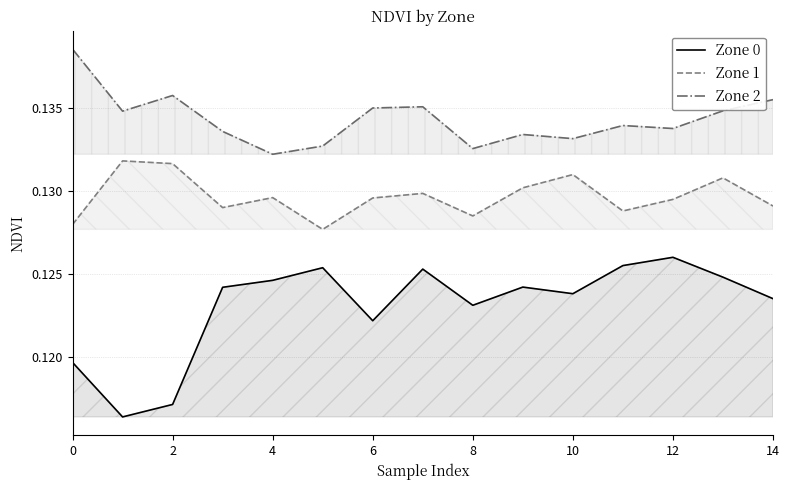

At how many categories does at least one series exceed 0?

15